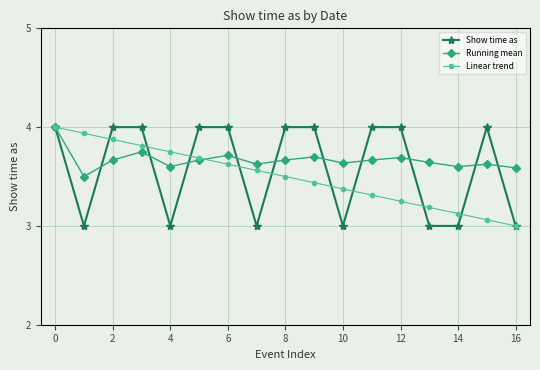

What is the value of the Show time as point at the 1st from the left?

4.0